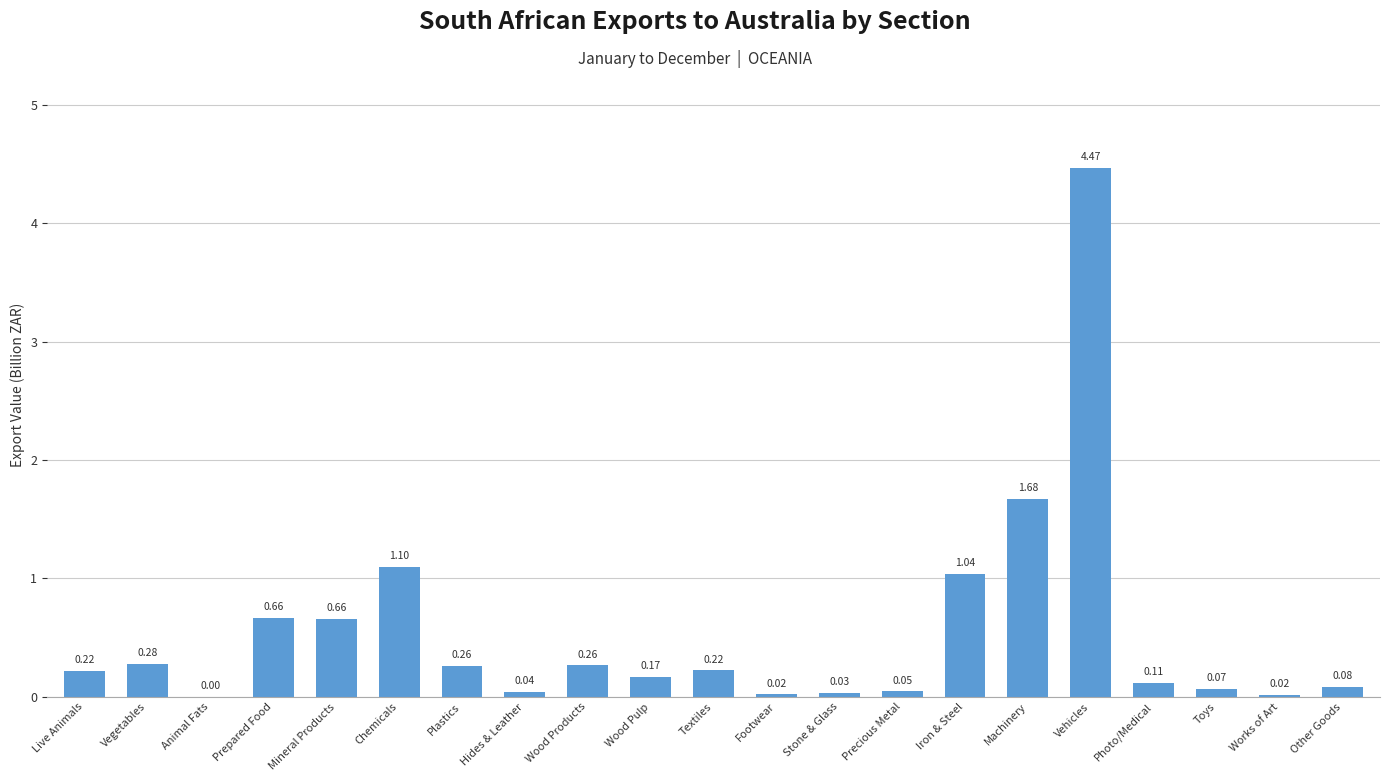

Are the bars horizontal?

No